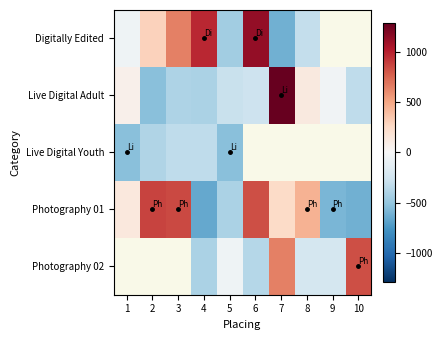

The value of Photography 01 at 2 is 1194.7. True or false?

False